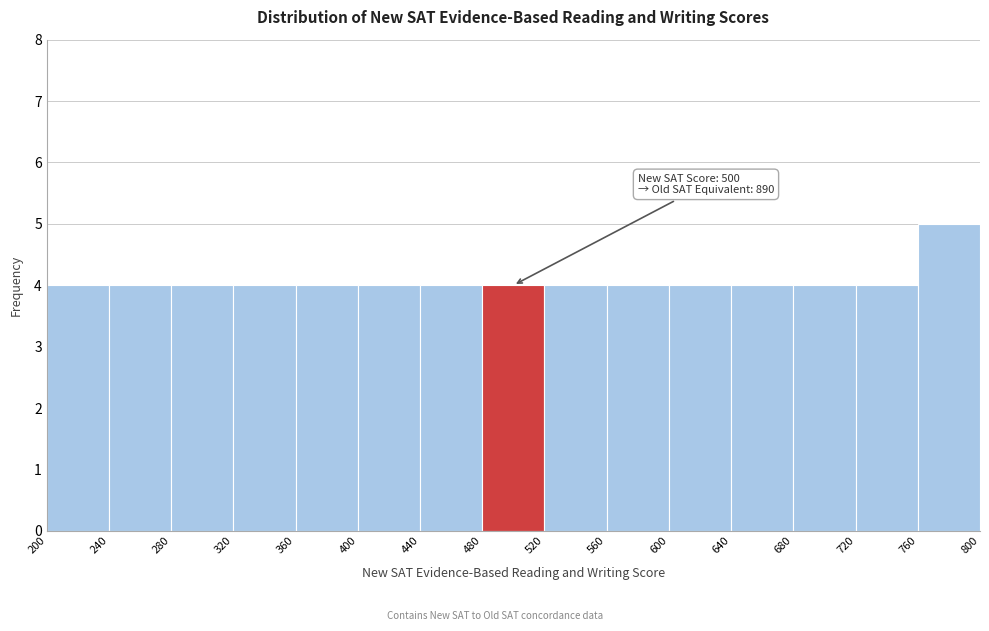

Which range on the x-axis has the tallest bar?

760 to 800